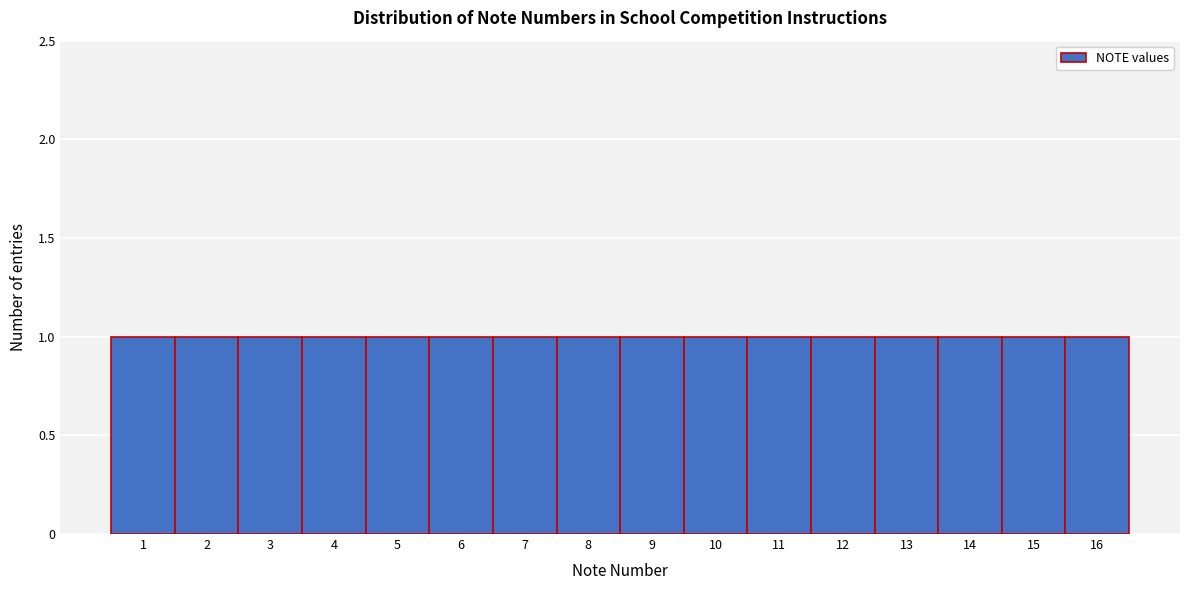

What is the height of the bar covering 1.5 to 2.5 on the x-axis? The values are not printed on the chart, so give them approximately, as read against the axis.

1